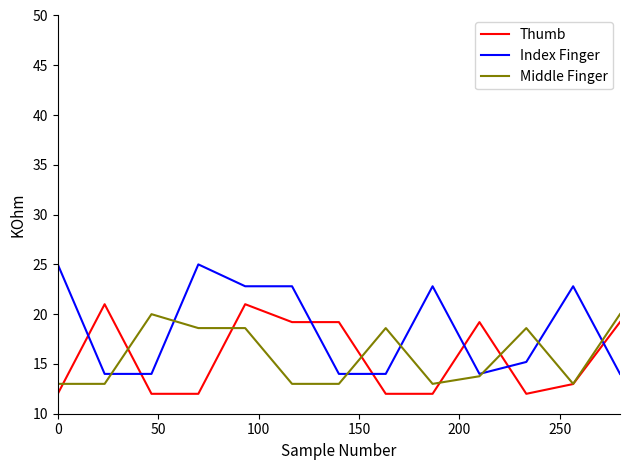

Which series has the widest spread of values?

Index Finger